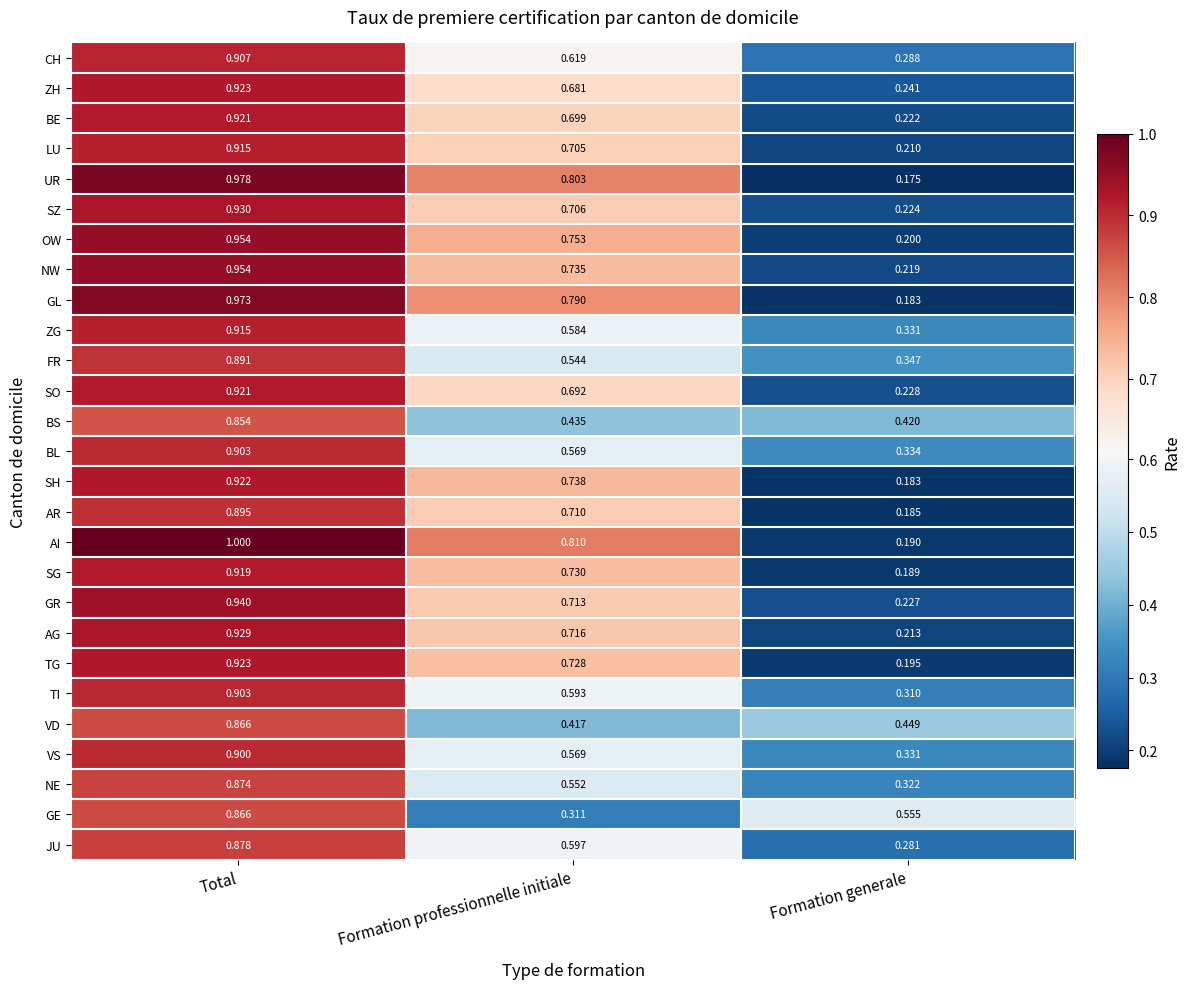

Between Total and Formation professionnelle initiale, which series saw the biggest shift?

GE